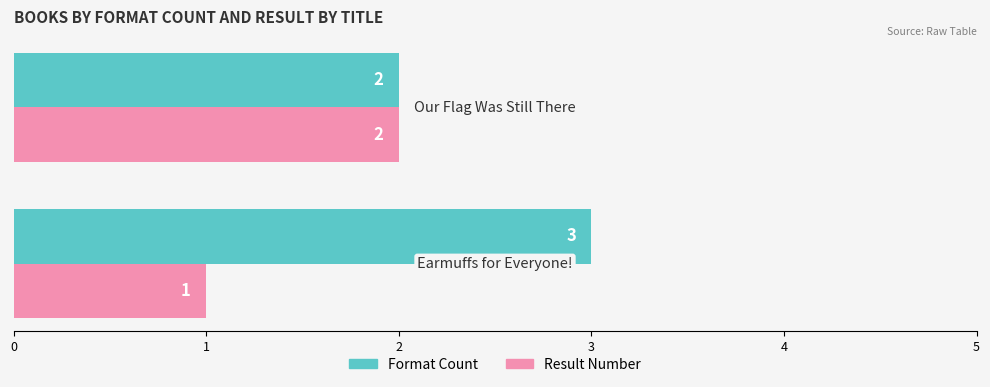

What is the greatest value displayed?

3